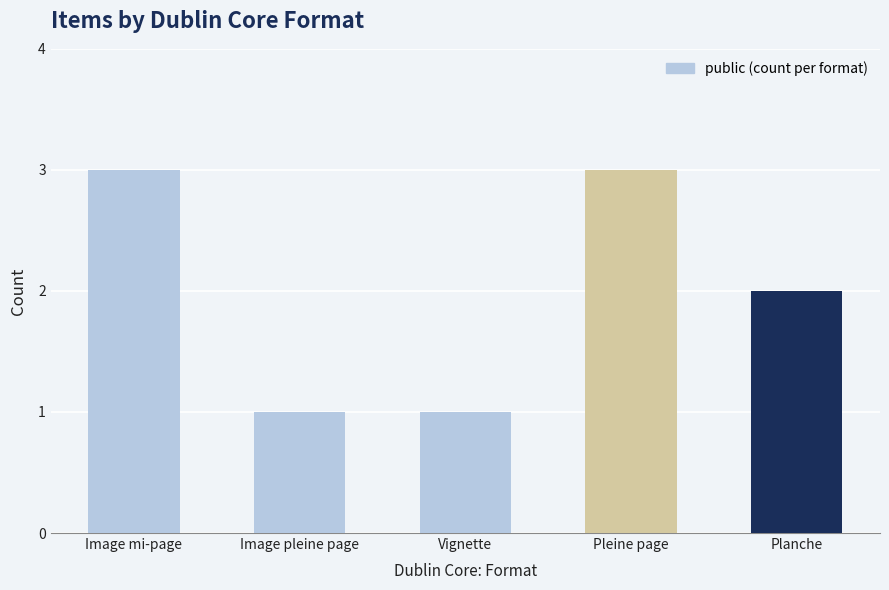

The chart shows a value of 2 at Planche. True or false?

True